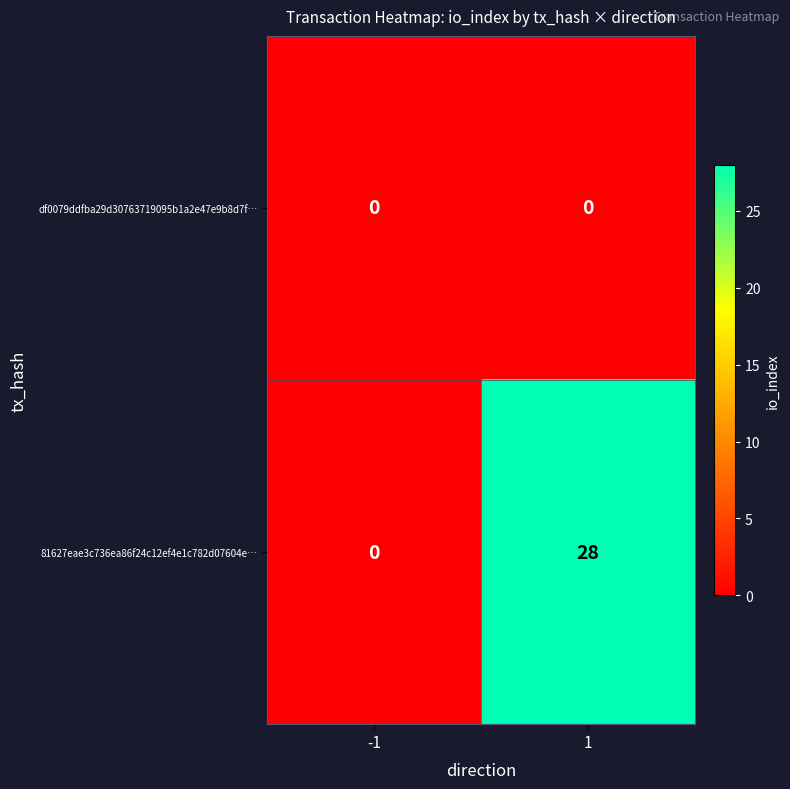

Is it true that df0079ddfba29d30763719095b1a2e47e9b8d7f… equals 0 at 1?

True